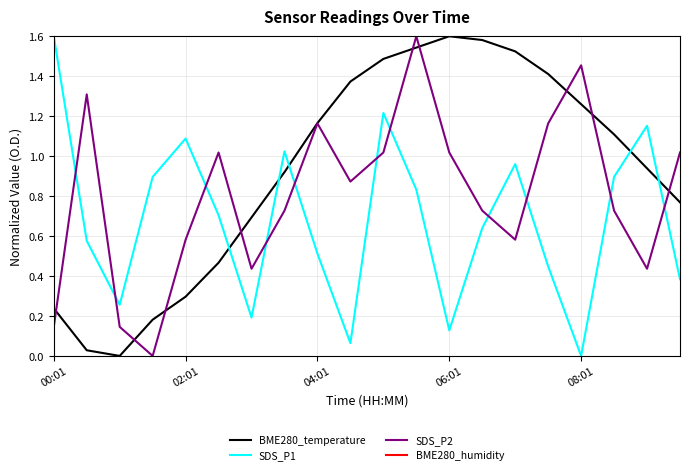

True or false: BME280_humidity and SDS_P1 cross at least once.

False